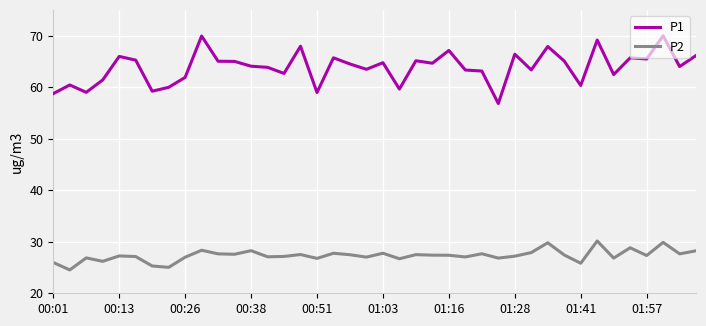

What is the difference between the maximum and minimum values in the P2 series?

5.6